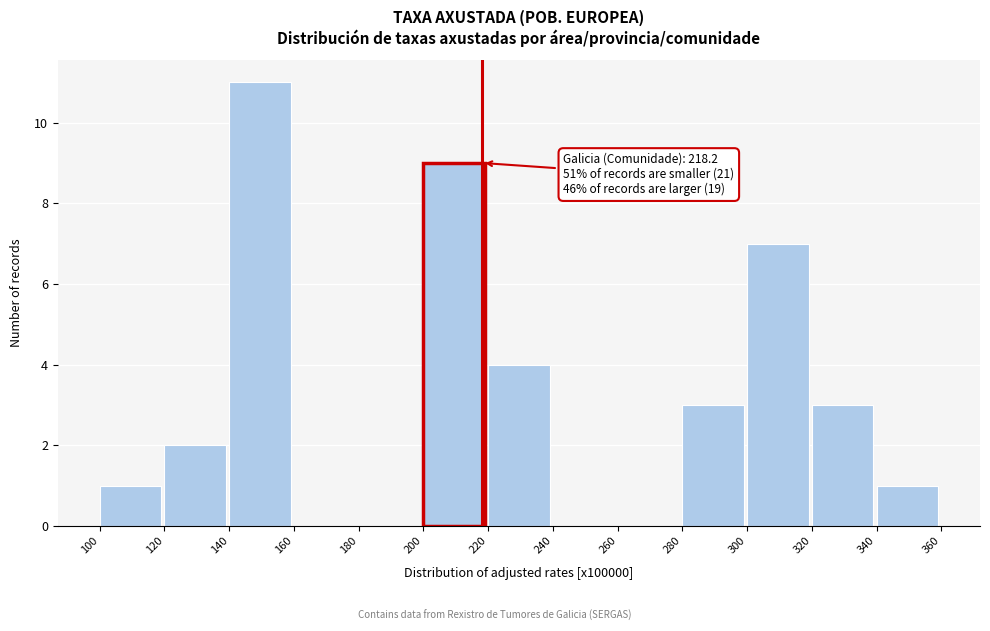

Over which range of the x-axis is the bar tallest?

140 to 160